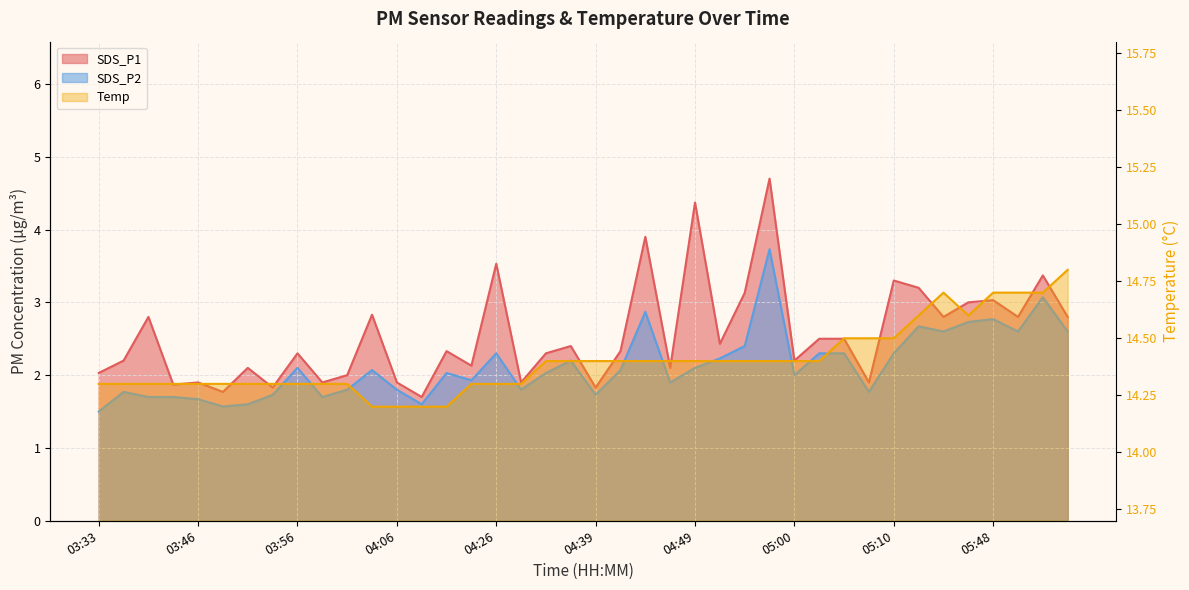

Is the value of SDS_P1 at 03:43 greater than the value of Temp at 03:48?

No